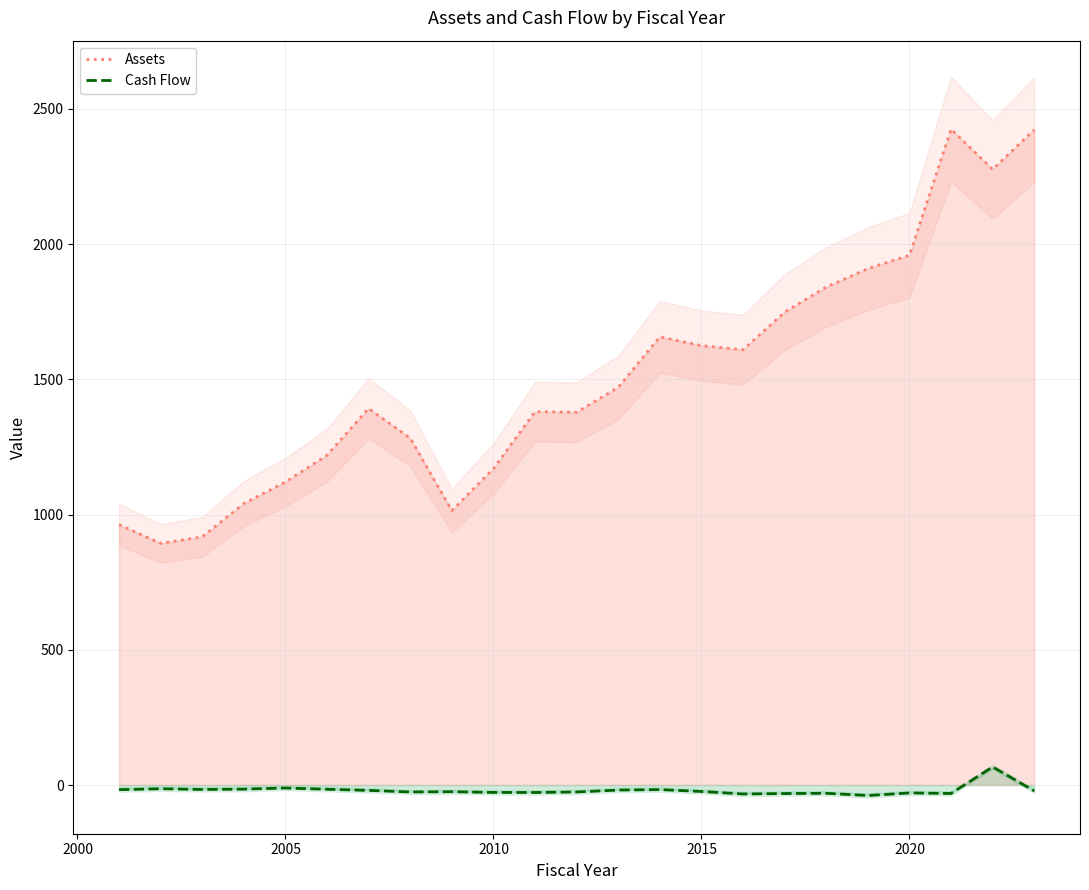

What is the lowest value of the Assets series?

893.7